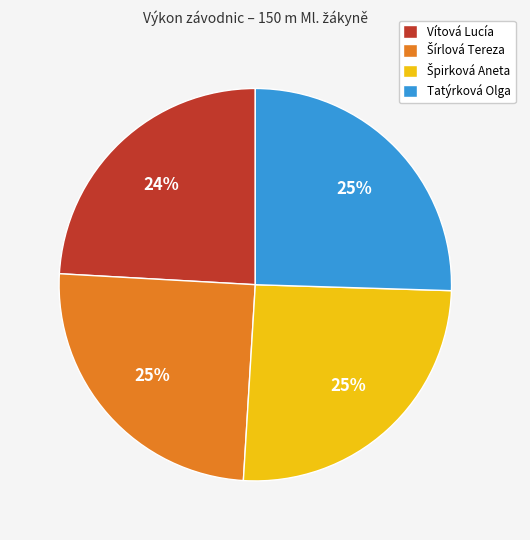

Is it true that Tatýrková Olga is 25% of the pie?

True